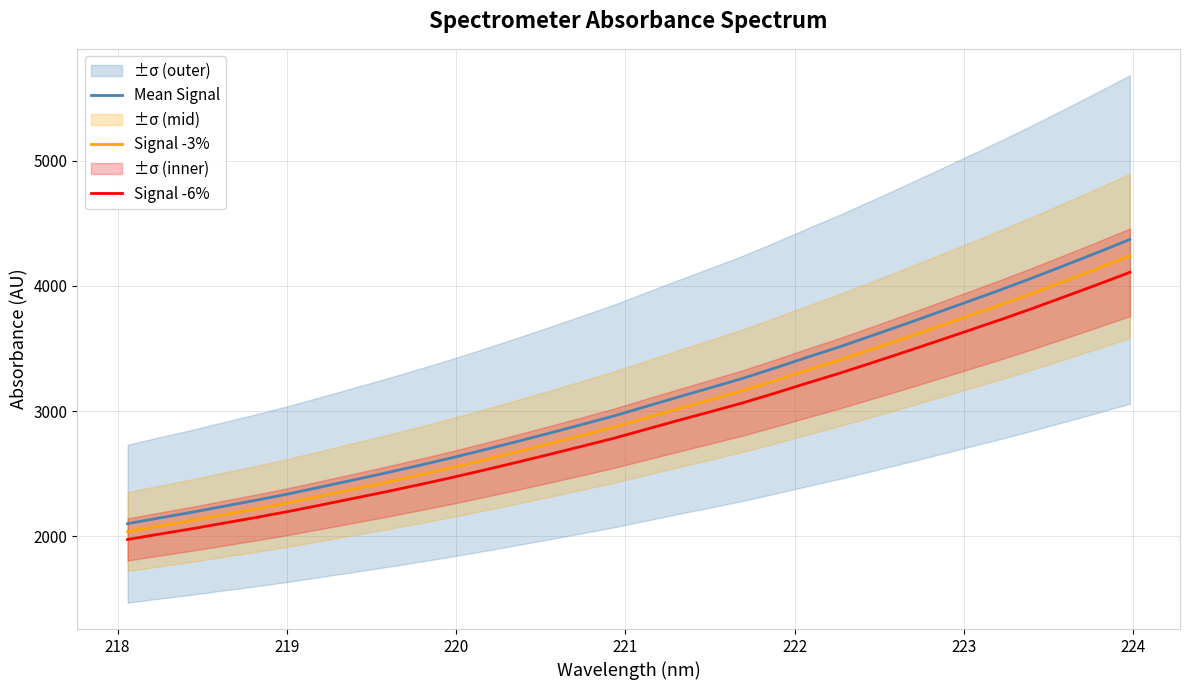

True or false: Mean Signal and Signal -6% intersect in this chart.

False